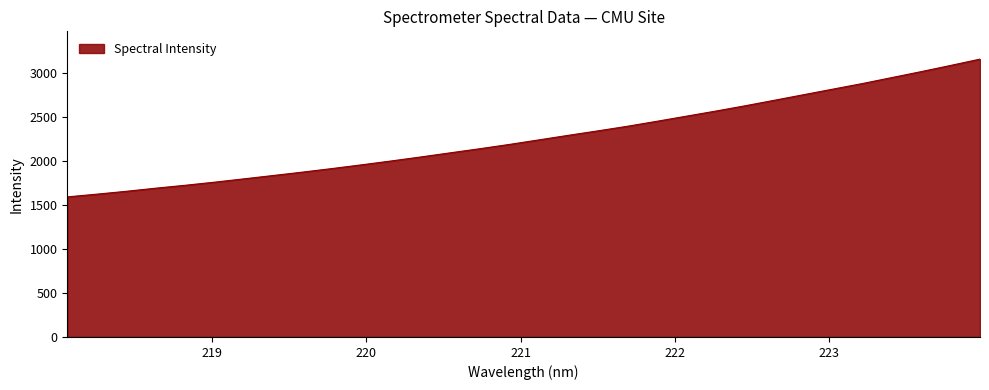

What is the maximum value shown in the chart?

3158.4